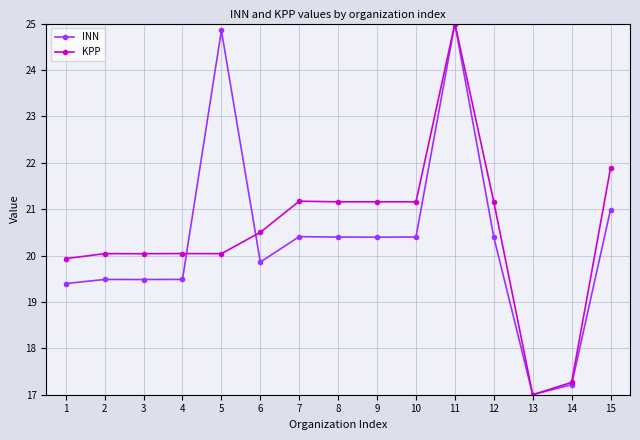

Reading left to right, extract all data points from this chart.

INN: 19.4	19.5	19.5	19.5	24.9	19.9	20.4	20.4	20.4	20.4	25.0	20.4	17.0	17.2	21.0
KPP: 19.9	20.0	20.0	20.0	20.0	20.5	21.2	21.2	21.2	21.2	25.0	21.2	17.0	17.3	21.9